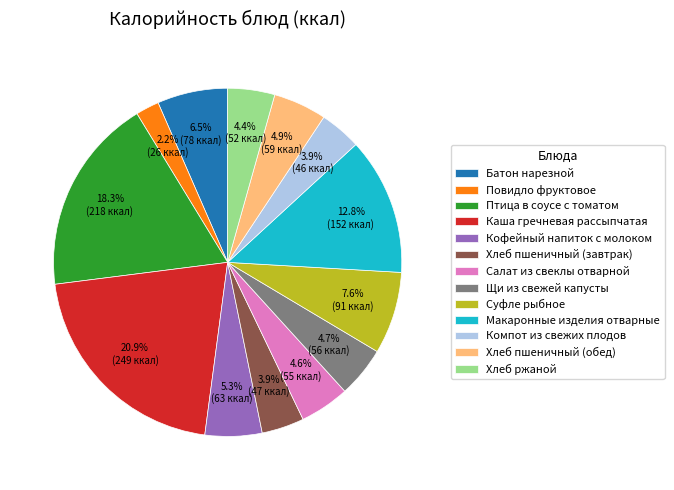

Does Каша гречневая рассыпчатая represent more than half of the total?

No